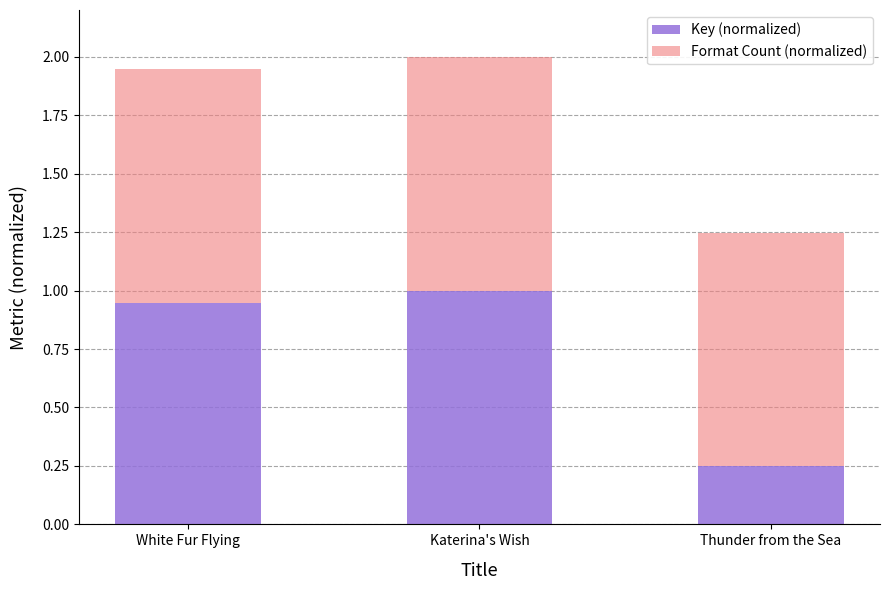

Rank the categories by Key (normalized) value from highest to lowest.

Katerina's Wish, White Fur Flying, Thunder from the Sea